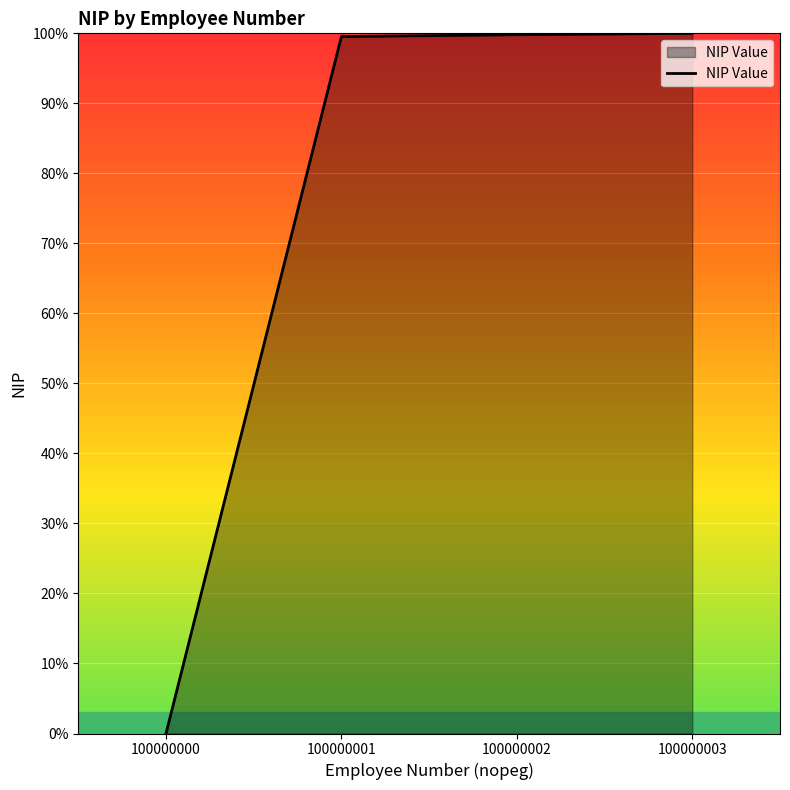

What is the sum of all values?

299.3